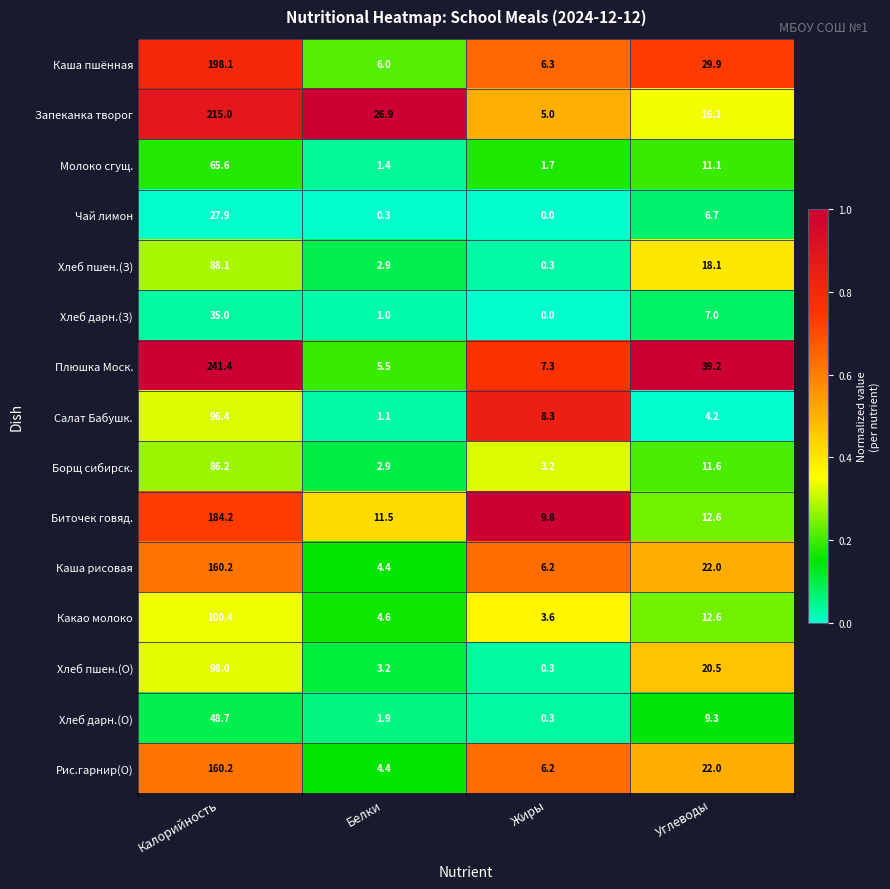

Between Жиры and Углеводы, which series saw the biggest shift?

Плюшка Моск.